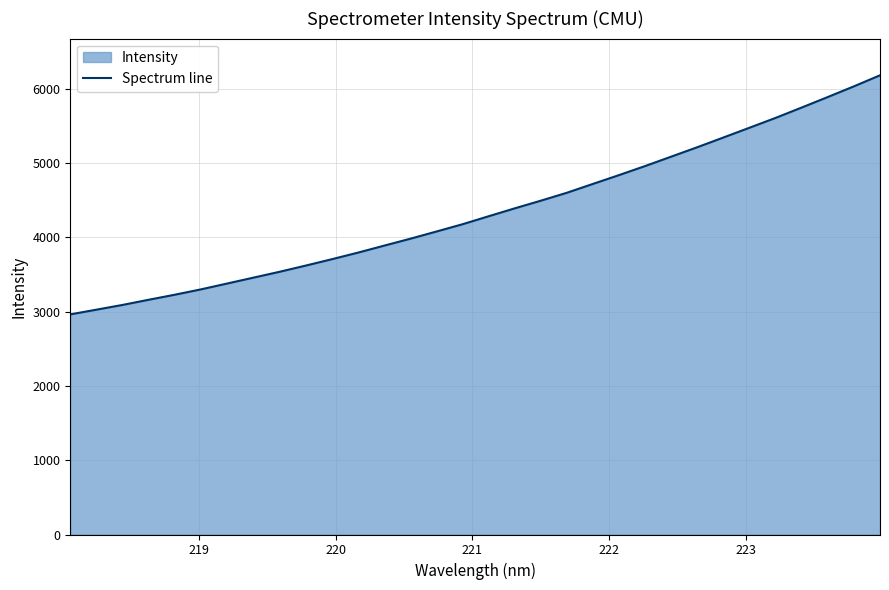

What is the difference between the maximum and minimum values?

3219.5